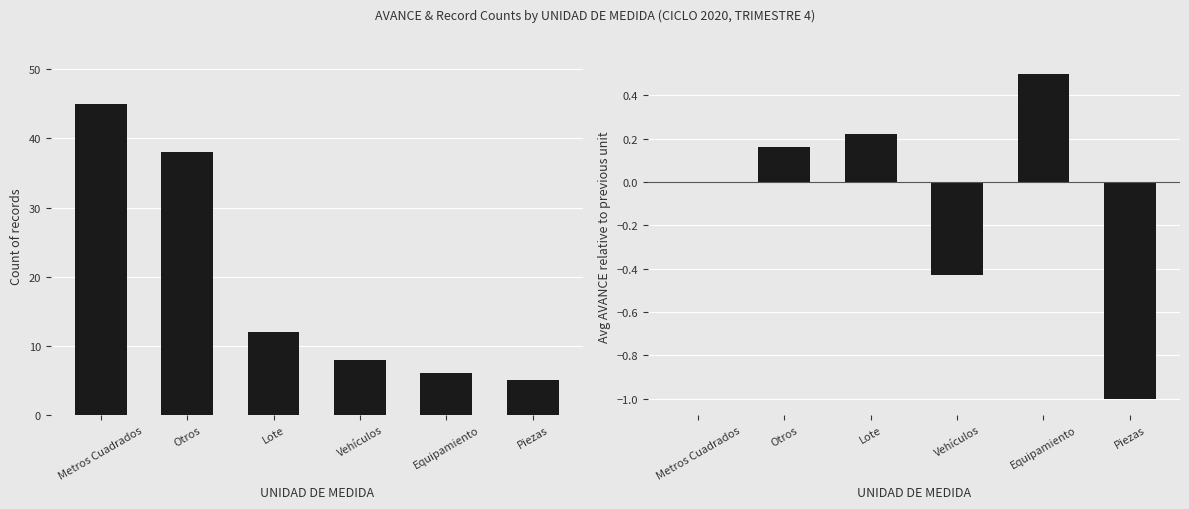

Count the number of categories in the chart.

6